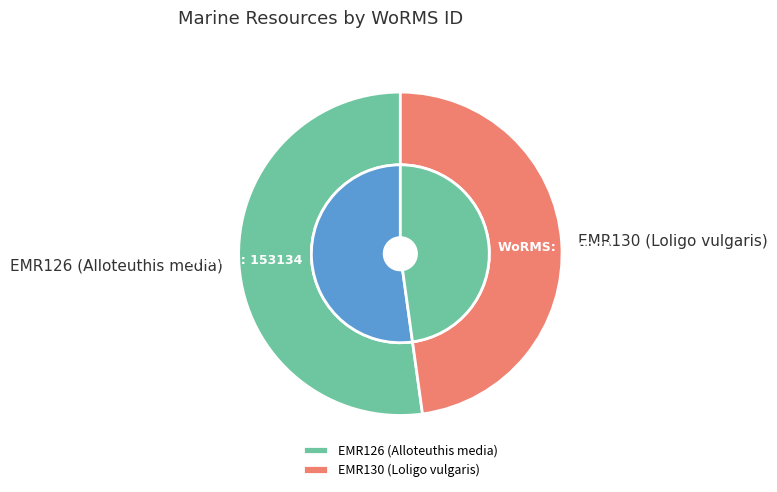

To the nearest percent, what is the difference between the EMR126 (Alloteuthis media) and EMR130 (Loligo vulgaris) slice percentages?

4%